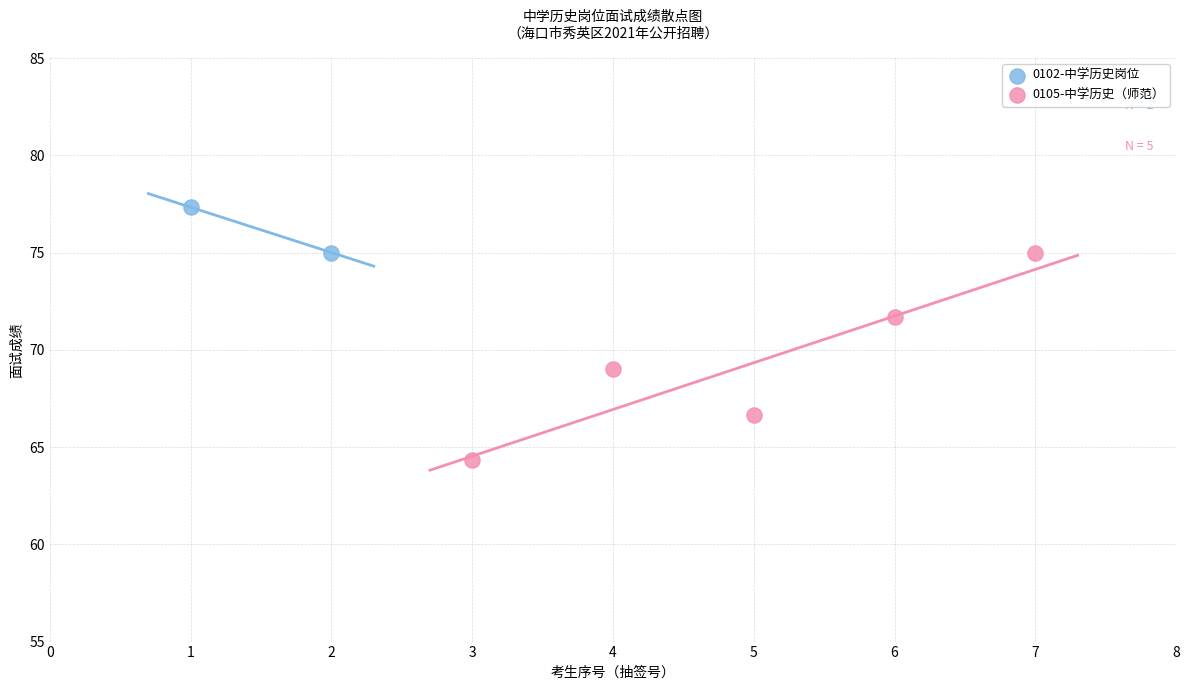

What are all the series names shown in the legend?

0102-中学历史岗位, 0105-中学历史（师范）